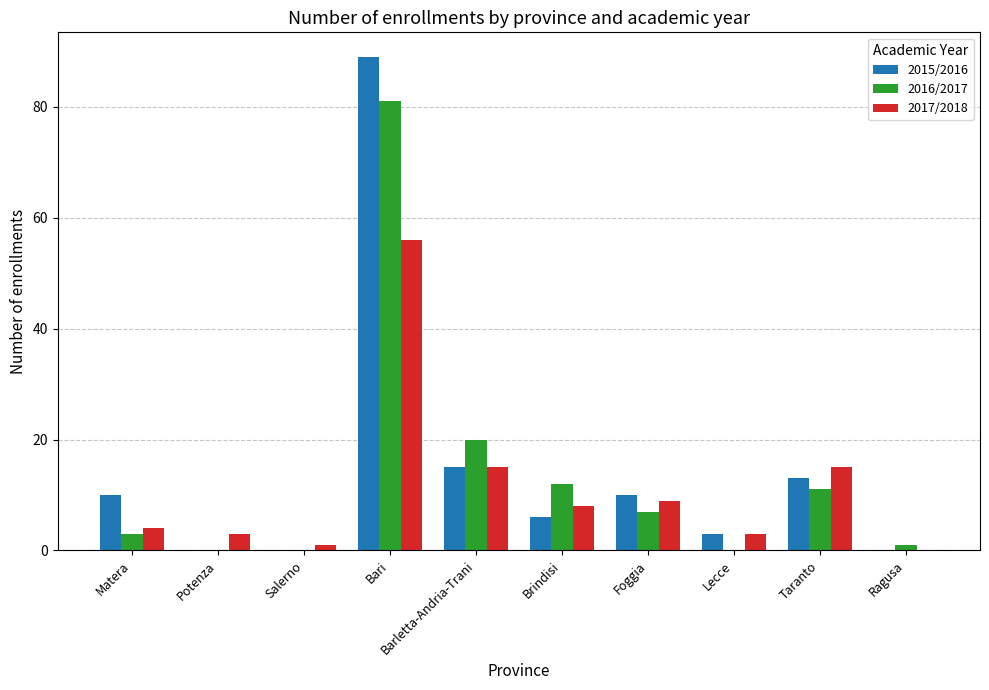

Which series changed the most between Bari and Barletta-Andria-Trani?

2015/2016